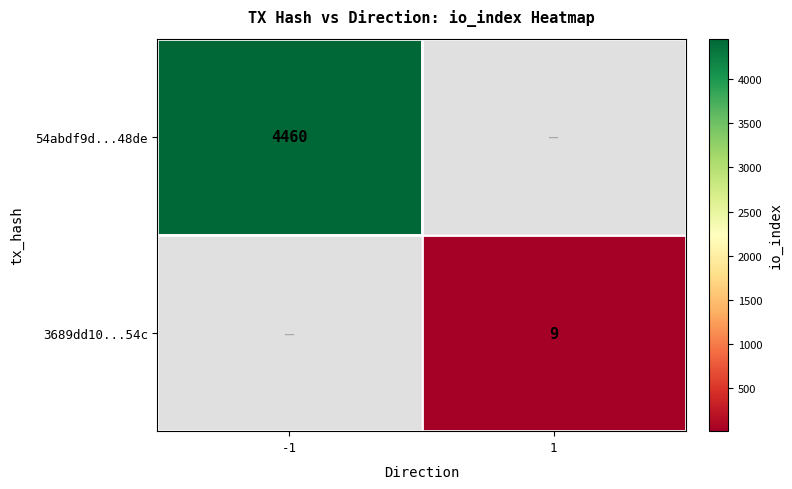

Is it true that 54abdf9d...48de equals 7124 at -1?

False